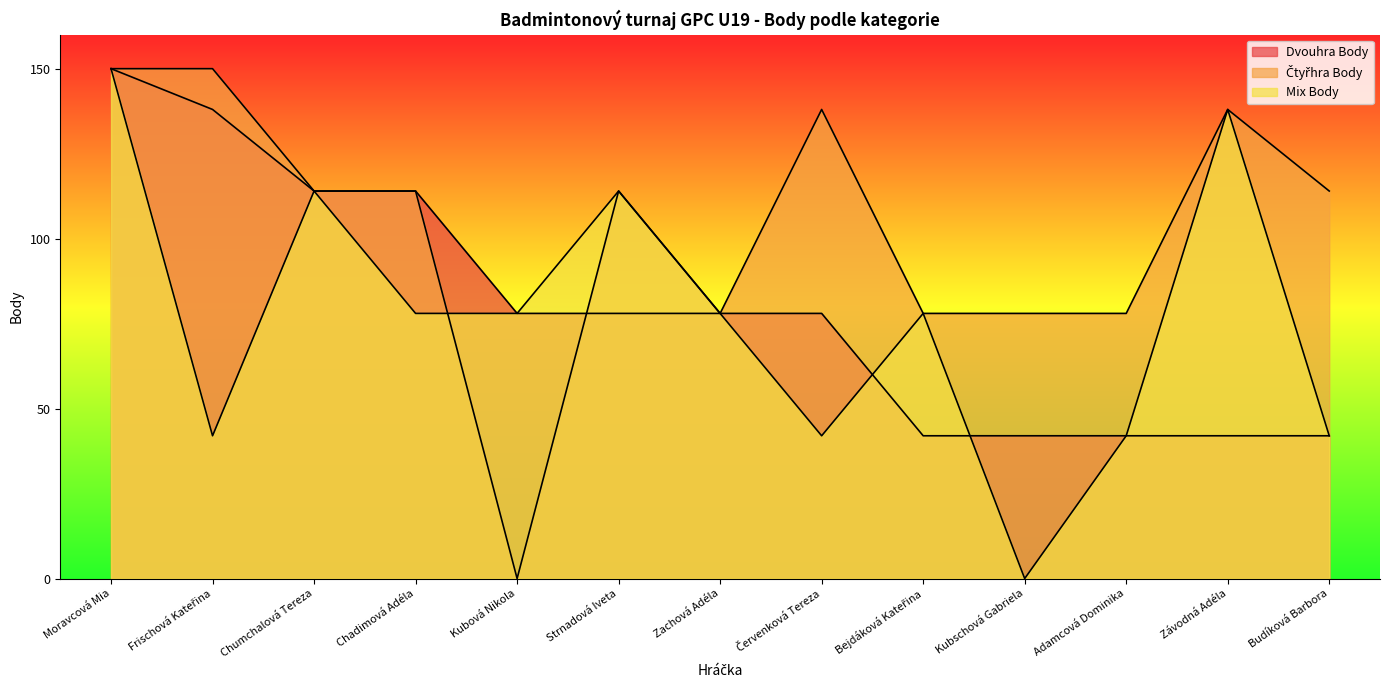

List the series in order of their peak value, highest first.

Dvouhra Body, Čtyřhra Body, Mix Body